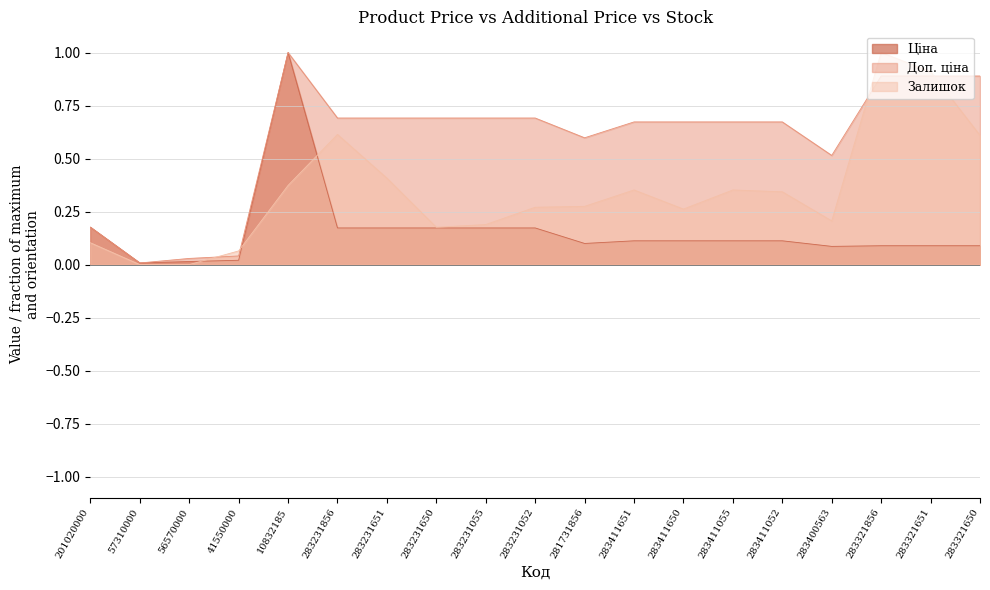

The value of Ціна at 283400563 is 0.1. True or false?

True